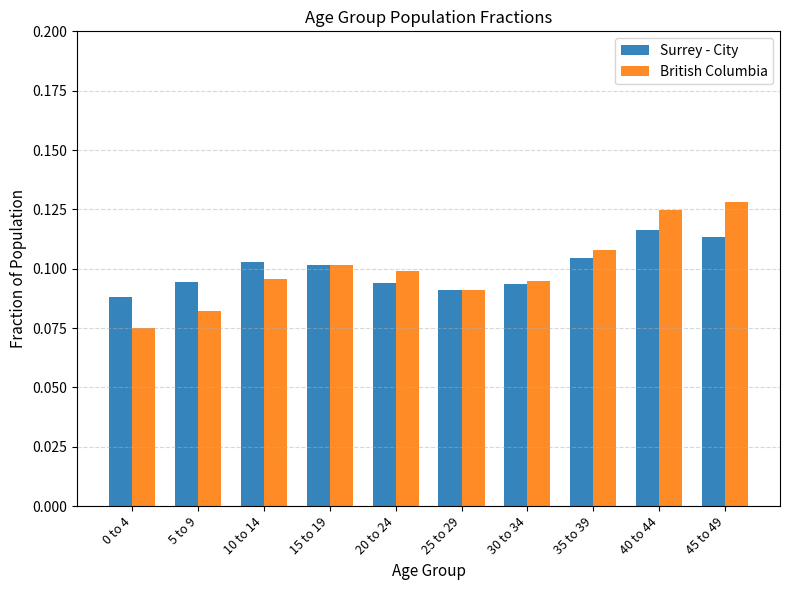

What are all the series names shown in the legend?

Surrey - City, British Columbia